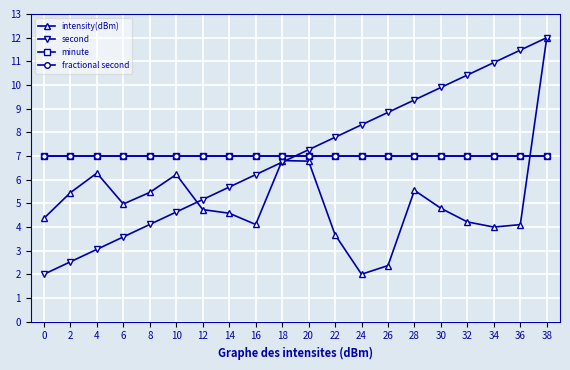

True or false: fractional second has more than 2 points higher than both neighbors.

False